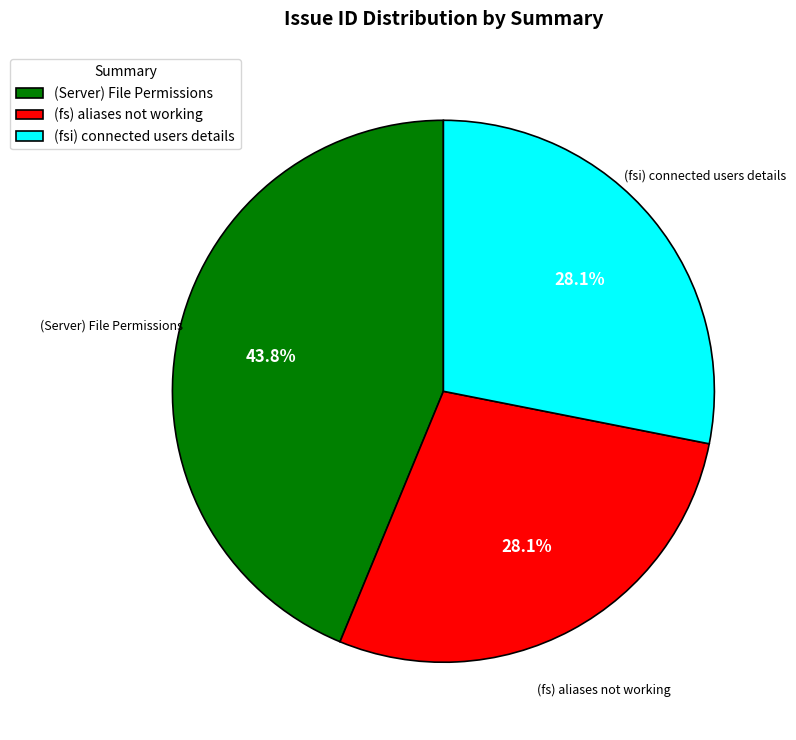

To the nearest percent, what portion does (Server) File Permissions represent?

44%